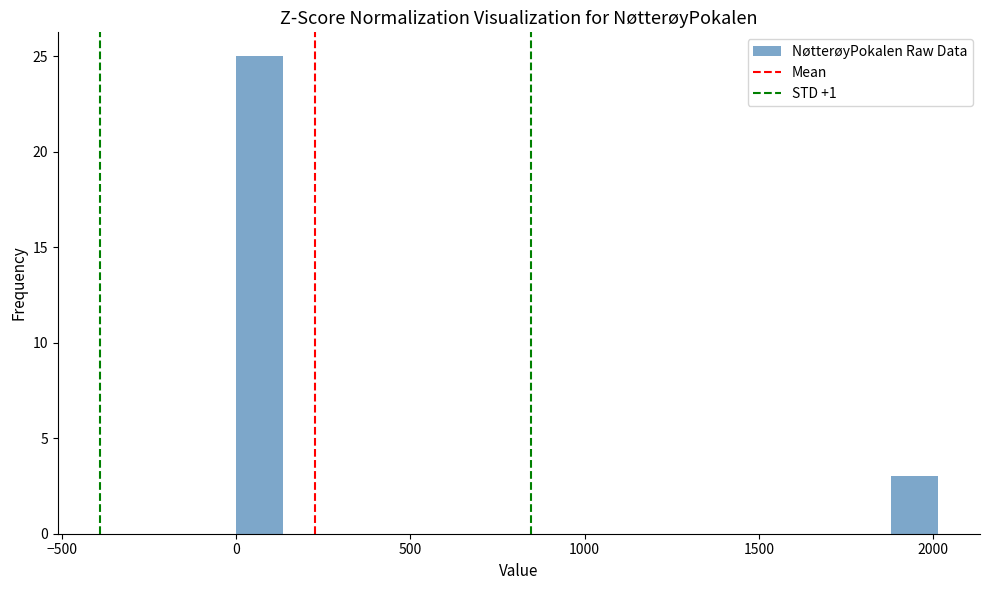

Around what value on the x-axis is the tallest bar? Give the approximate position of its centre, as read against the axis.

50